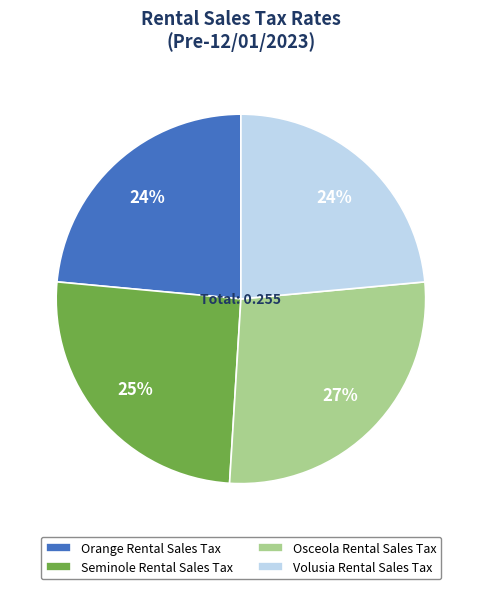

What is the largest slice in the pie chart?

Osceola Rental Sales Tax